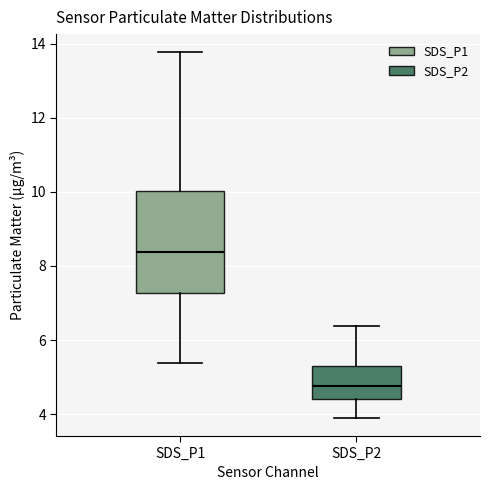

Reading left to right, read every box against the y-axis: the position of its median line, the range the box covers, and the ends of its whiskers. The values are not printed on the chart, so give them approximately, as read against the axis.

SDS_P1: median 8.4, box 7.2 to 10.0, whiskers 5.4 to 13.8
SDS_P2: median 4.8, box 4.4 to 5.2, whiskers 4.0 to 6.4